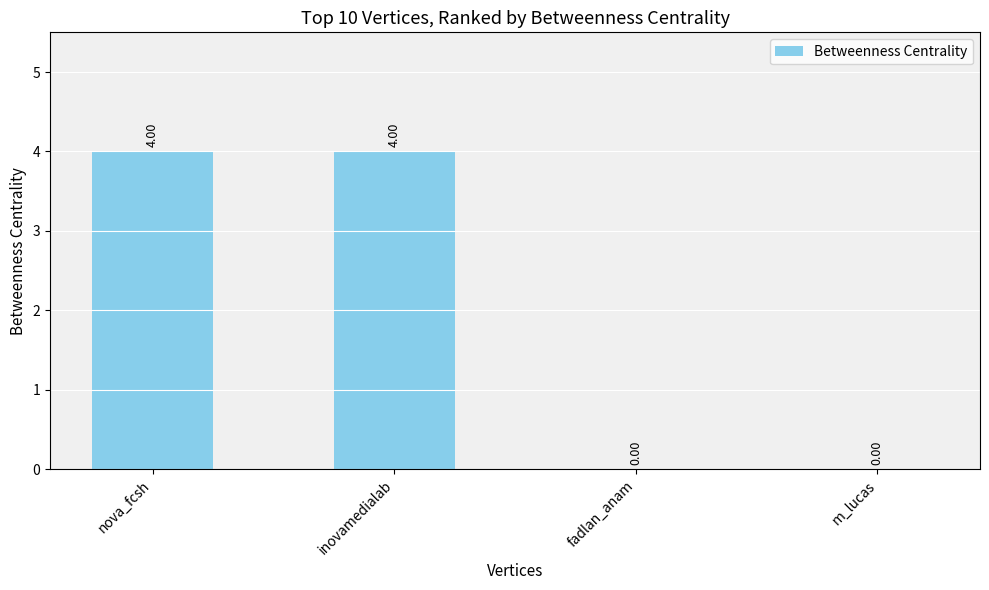

What is the sum of the values at fadlan_anam and nova_fcsh?

4